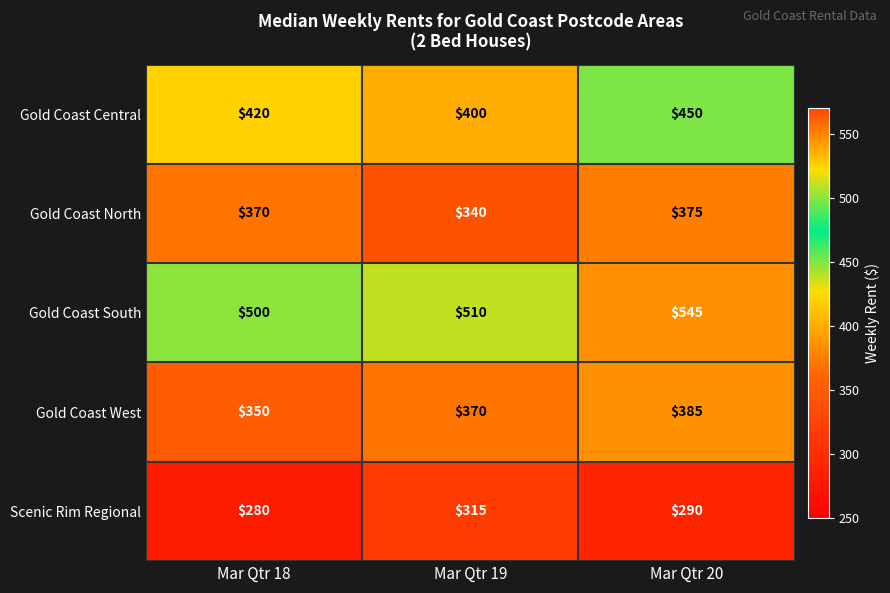

At which category does the chart reach its minimum across all series?

Mar Qtr 18